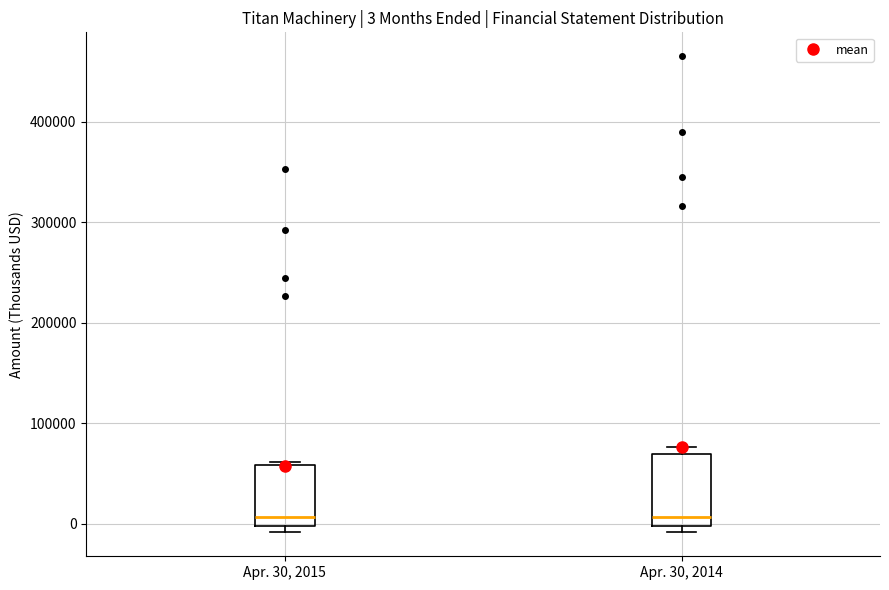

Comparing the boxes themselves (not the whiskers), which one is the tallest?

Apr. 30, 2014